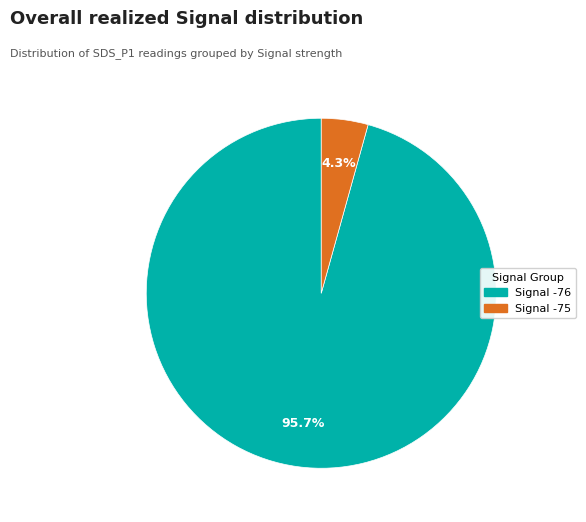

Does any single category account for the majority?

Yes